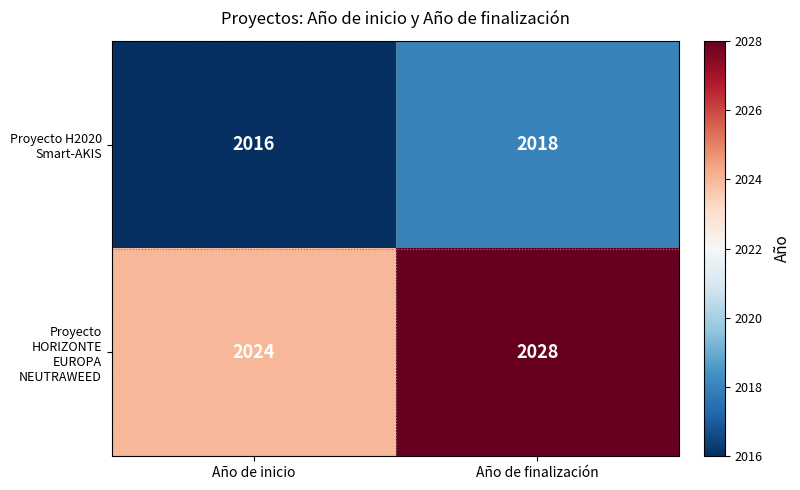

List the series in order of their overall mean, lowest first.

Proyecto H2020 Smart-AKIS, Proyecto HORIZONTE EUROPA NEUTRAWEED